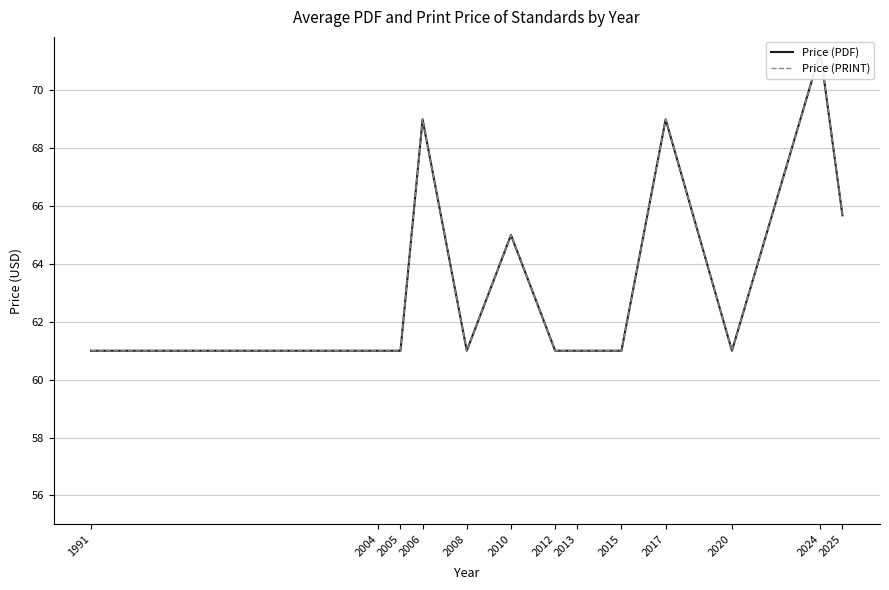

Reading left to right, list all the values displayed in this chart.

Price (PDF): 1991=61.0	2004=61.0	2005=61.0	2006=69.0	2008=61.0	2010=65.0	2012=61.0	2013=61.0	2015=61.0	2017=69.0	2020=61.0	2024=71.3	2025=65.7
Price (PRINT): 1991=61.0	2004=61.0	2005=61.0	2006=69.0	2008=61.0	2010=65.0	2012=61.0	2013=61.0	2015=61.0	2017=69.0	2020=61.0	2024=71.3	2025=65.7